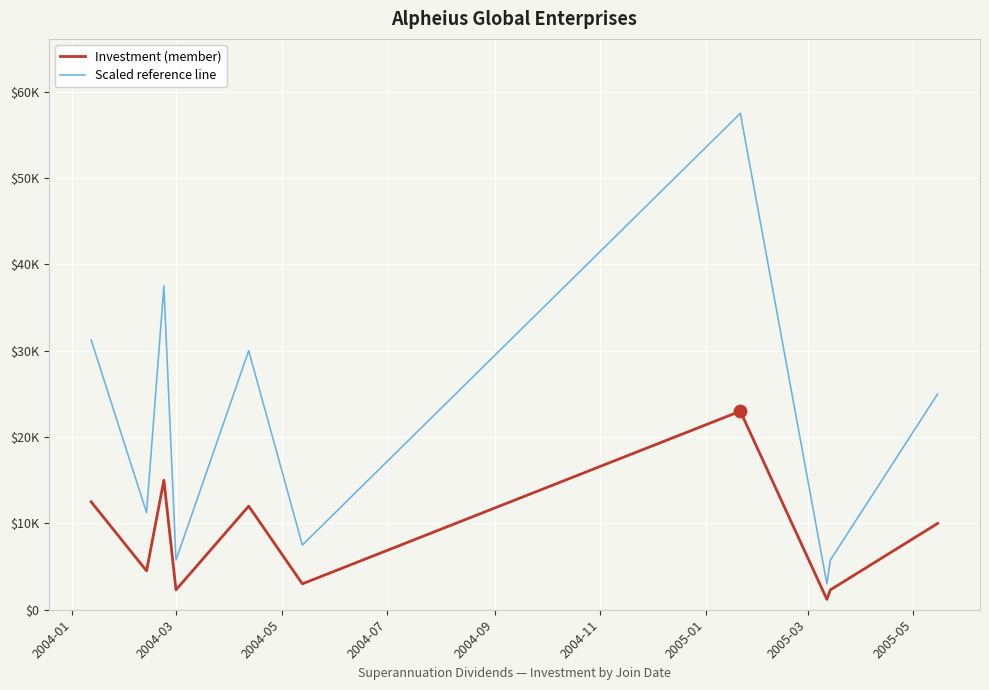

What are all the series names shown in the legend?

Investment (member), Scaled reference line